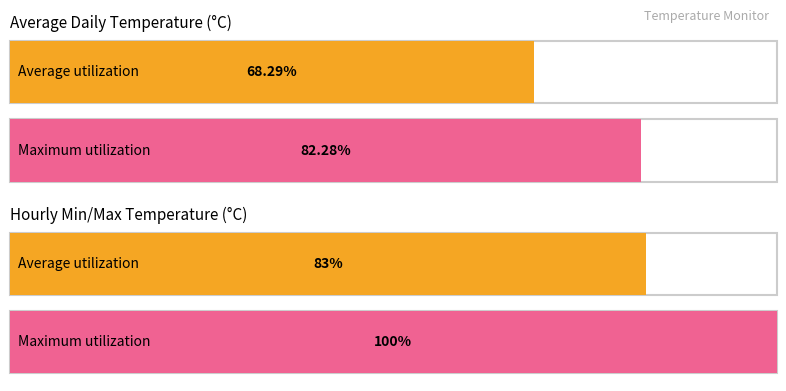

At Hour 20, list the series in order from smallest to largest.

Average utilization, Maximum utilization